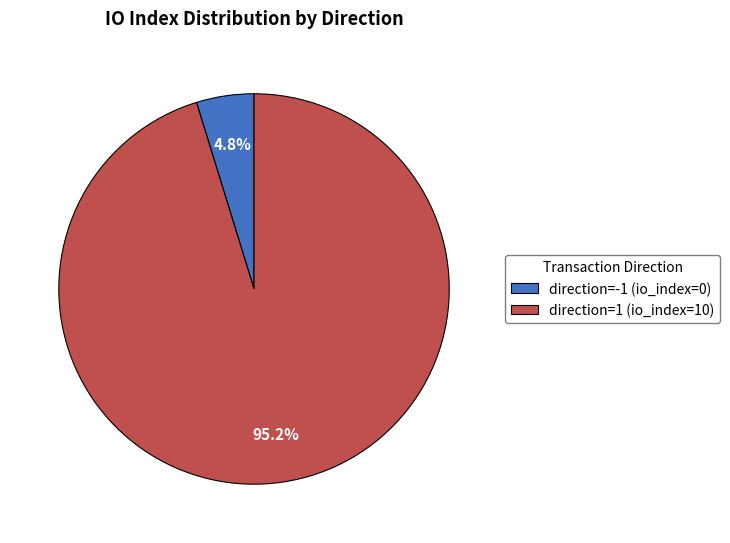

Which category has the smallest portion of the pie?

direction=-1 (io_index=0)